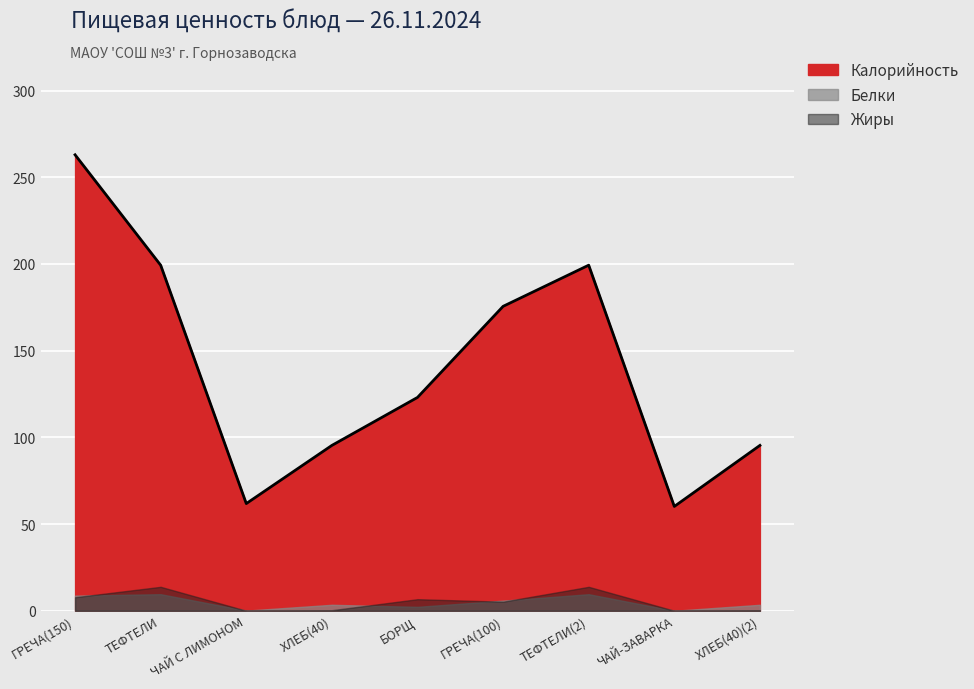

How many data points are less than 123?

4